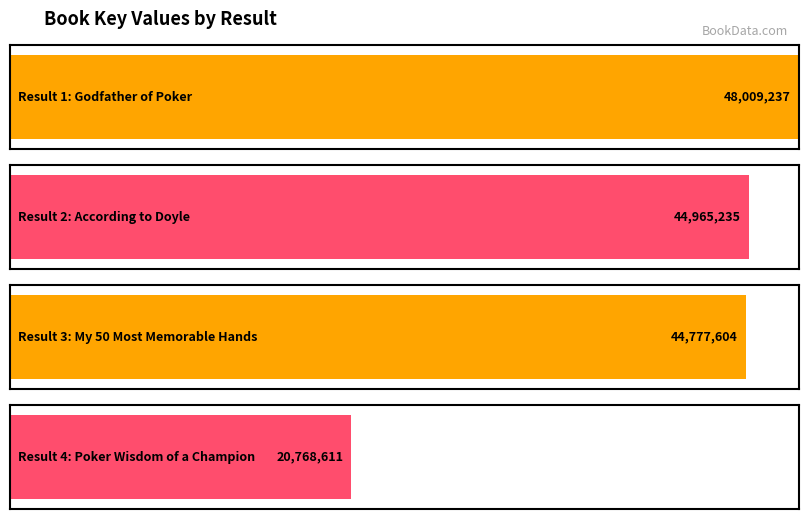

Is it true that the value at According to Doyle is 44965235?

True